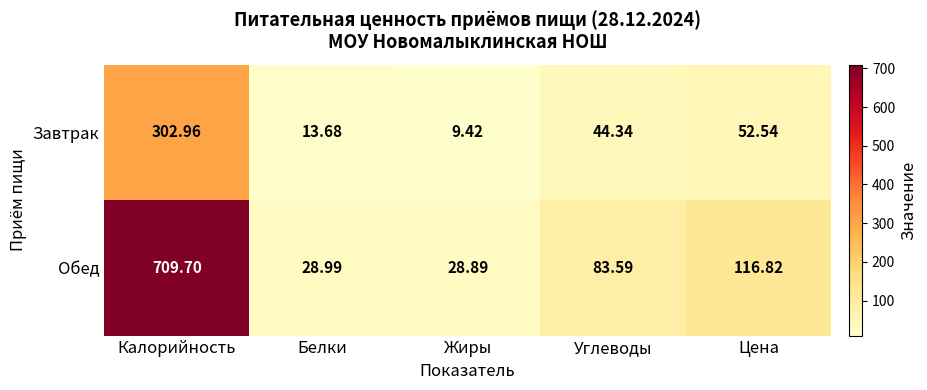

List the labels in order of Завтрак value, largest first.

Калорийность, Цена, Углеводы, Белки, Жиры